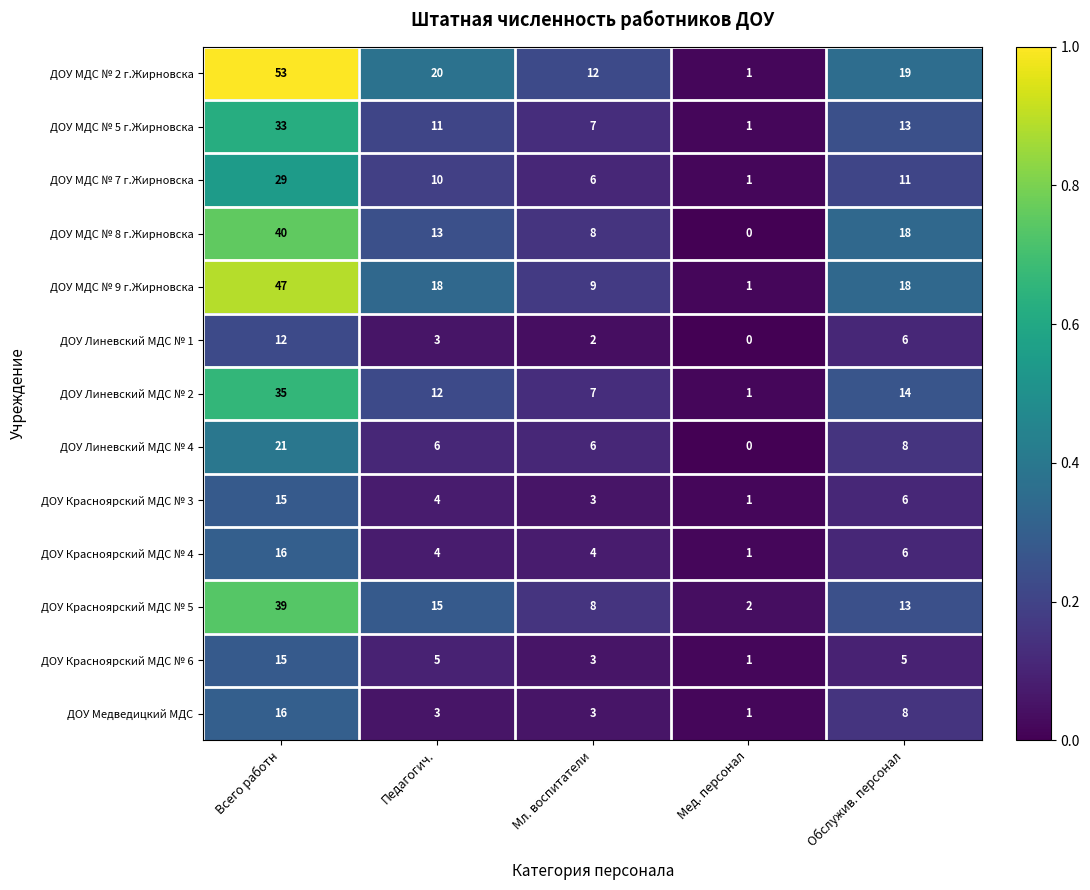

At which category does the chart reach its peak across all series?

Всего работн